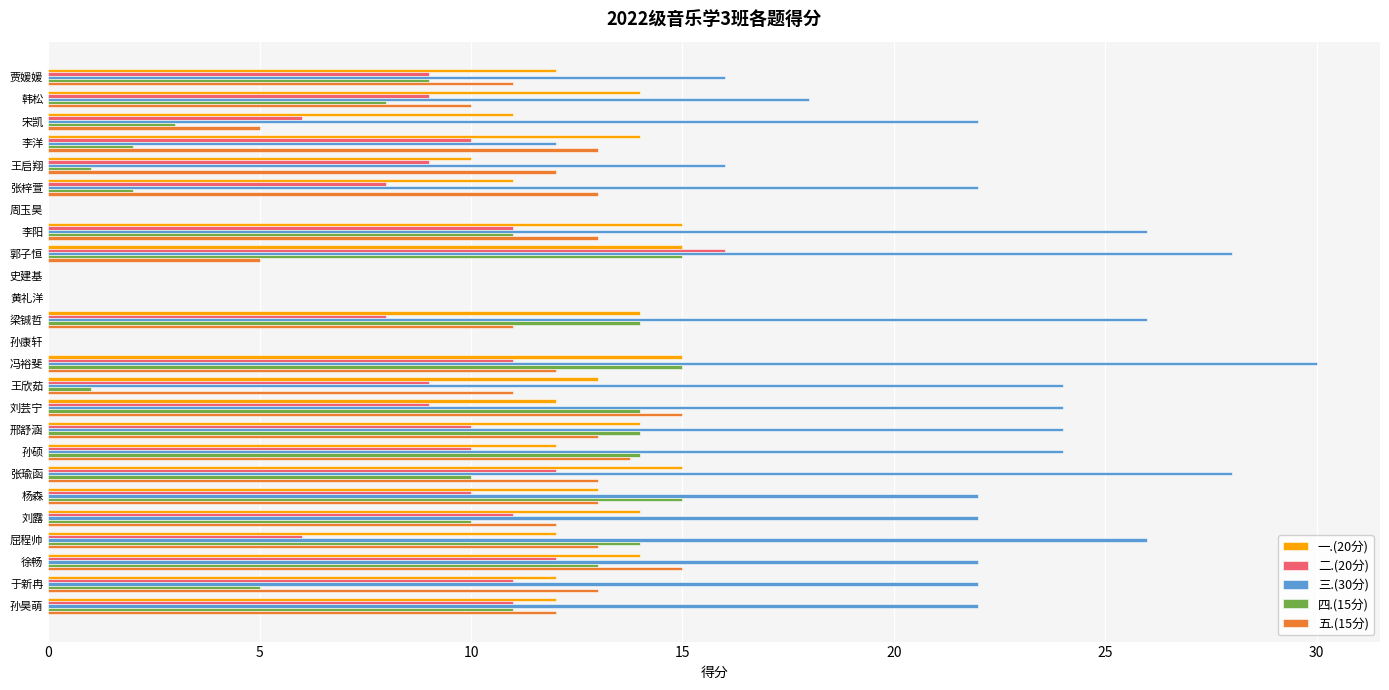

At which category is the sum across all series the highest?

冯裕斐